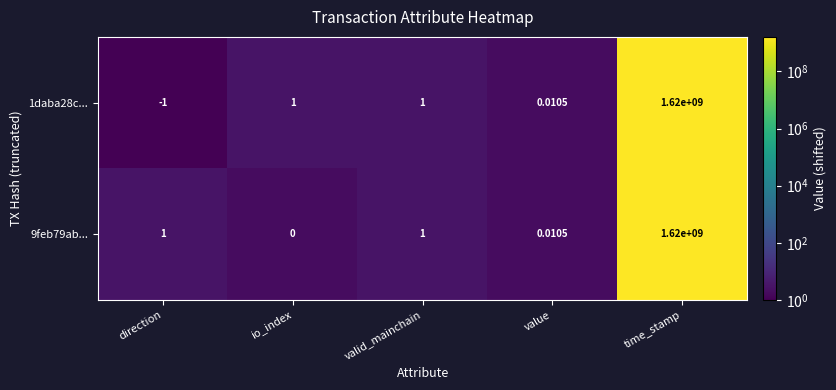

Is the value of 9feb79ab... at time_stamp greater than the value of 1daba28c... at valid_mainchain?

Yes